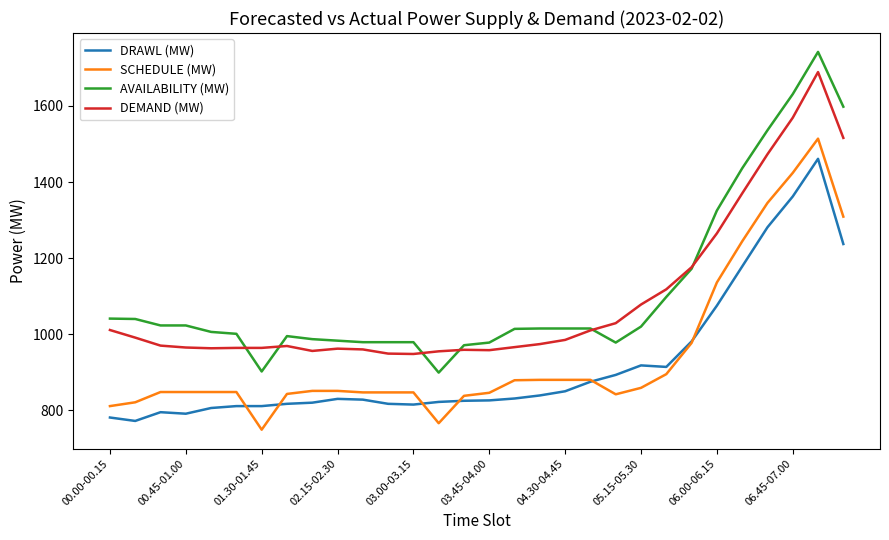

Which series has the largest range (max minus min)?

AVAILABILITY (MW)